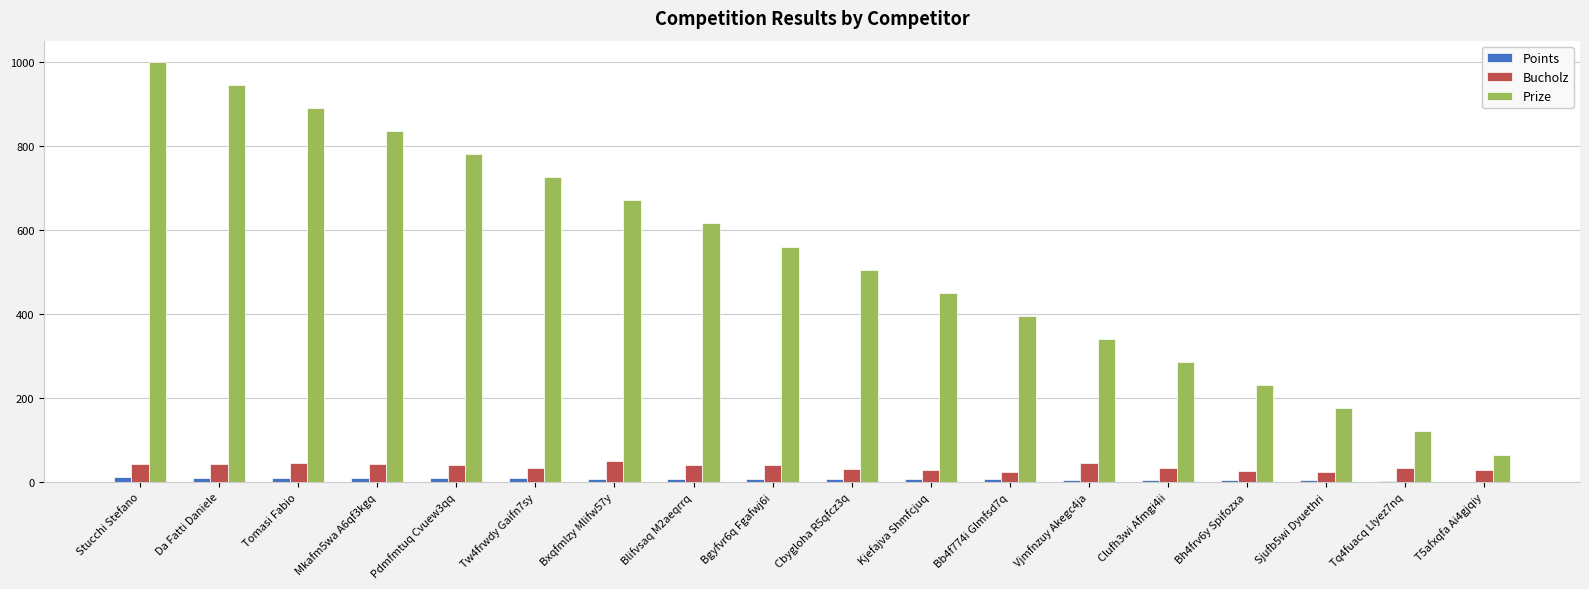

What are all the series names shown in the legend?

Points, Bucholz, Prize